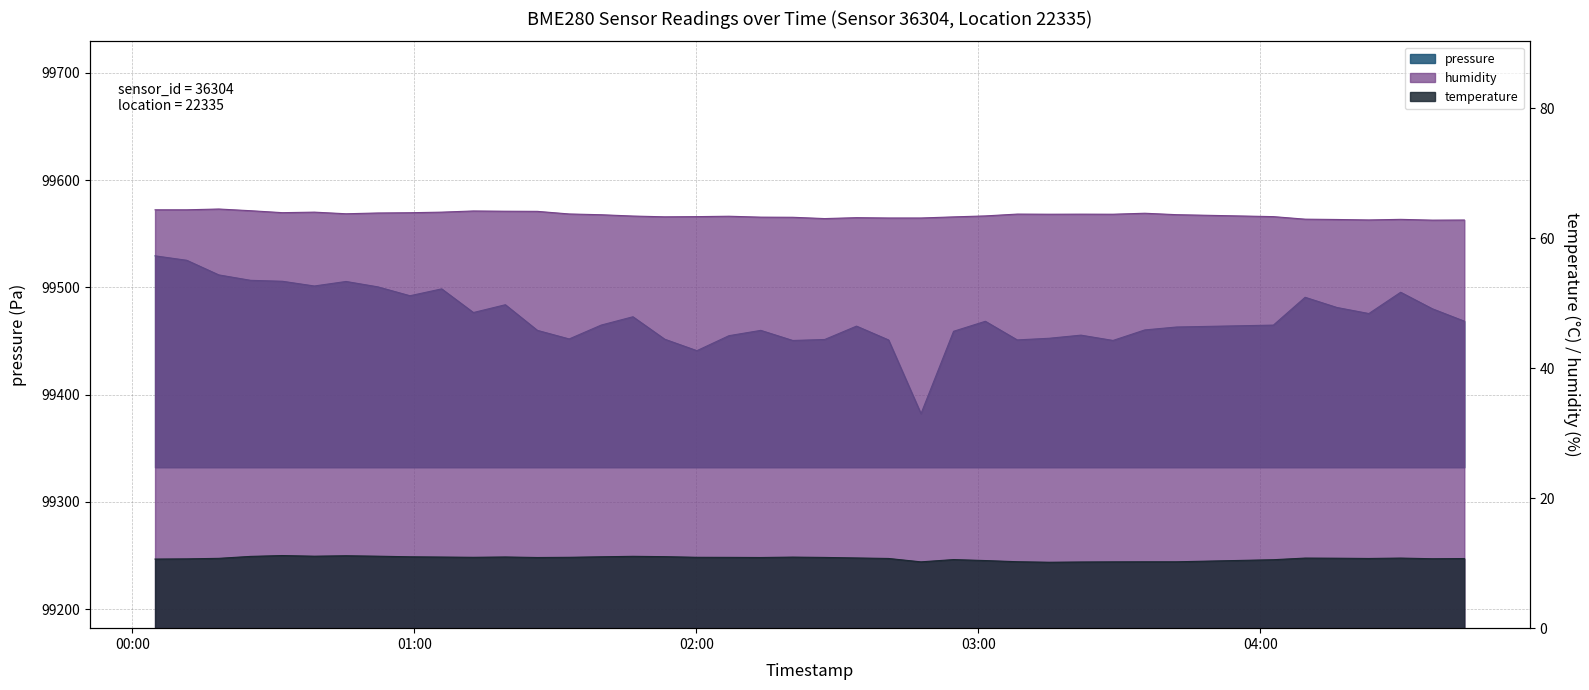

Which category has the highest value across all series?

2022-11-21T00:04:48